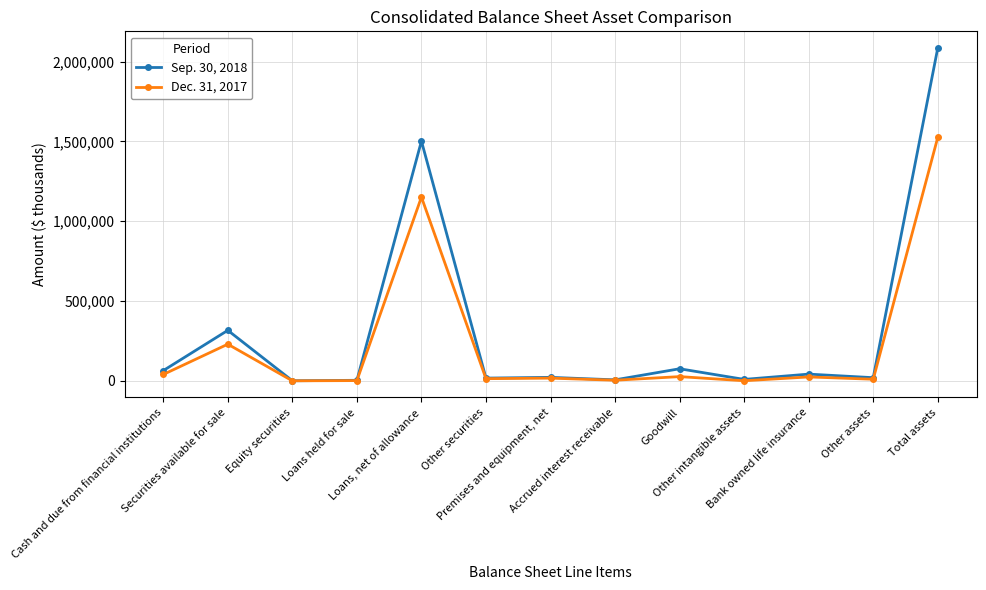

What is the difference between the maximum and minimum values in the Sep. 30, 2018 series?

2084389